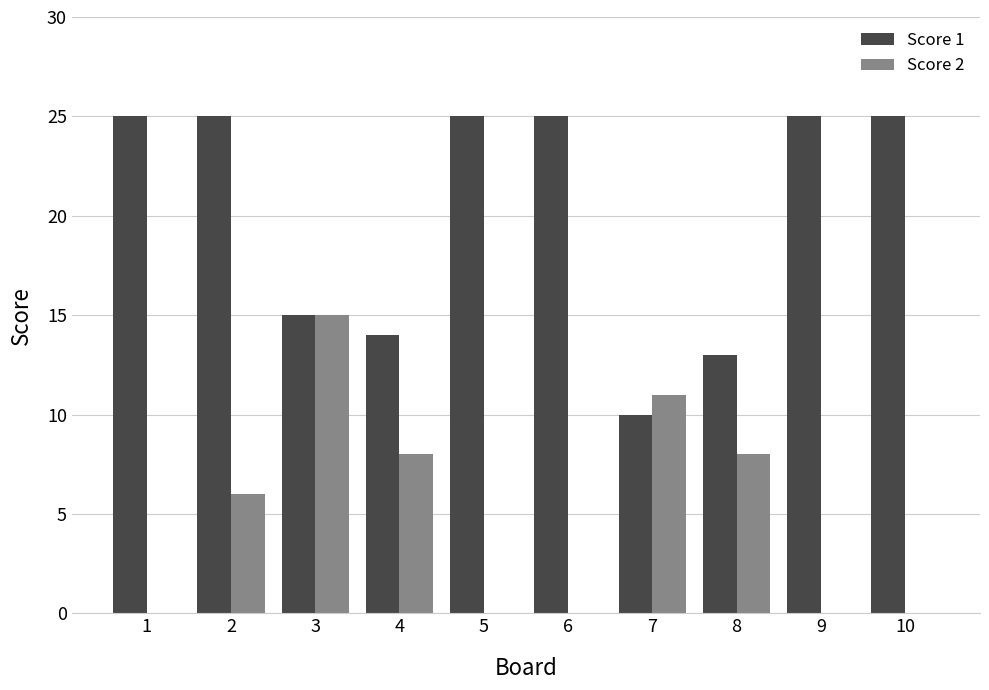

How many data points does each series have?

10